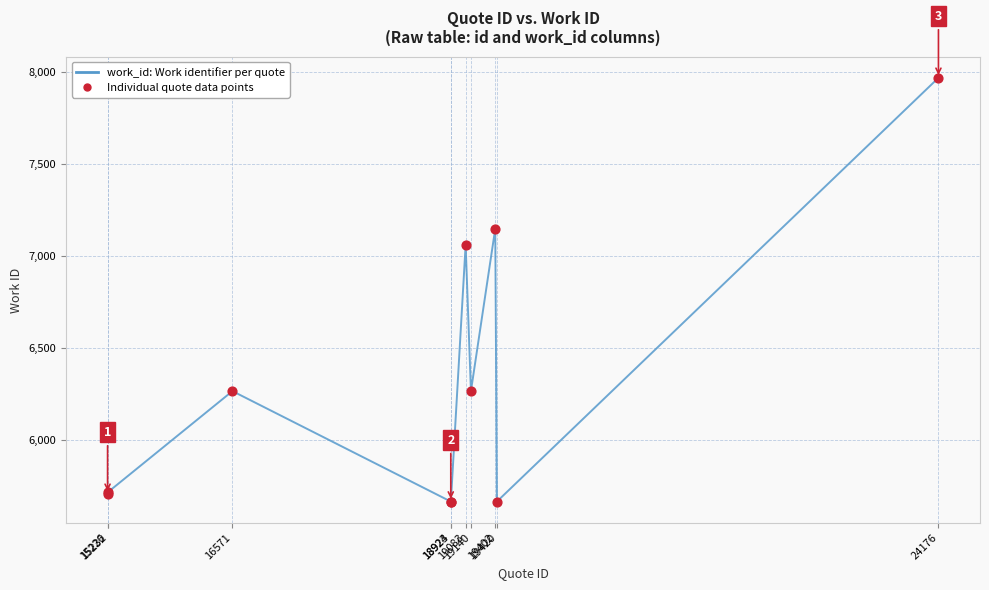

What is the greatest value displayed?

7969